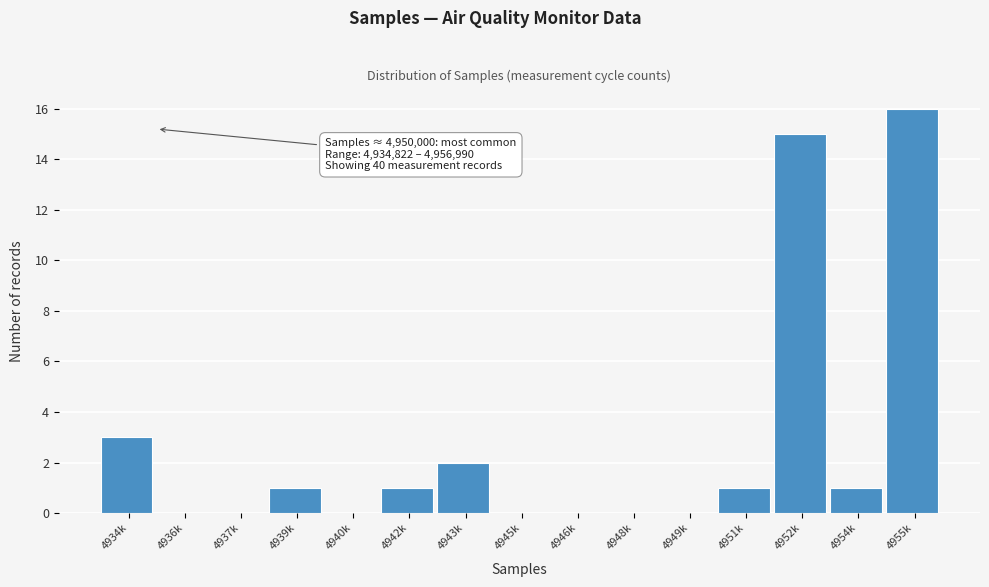

Reading left to right, extract all data points from this chart.

4934k=3	4936k=0	4937k=0	4939k=1	4940k=0	4942k=1	4943k=2	4945k=0	4946k=0	4948k=0	4949k=0	4951k=1	4952k=15	4954k=1	4955k=16